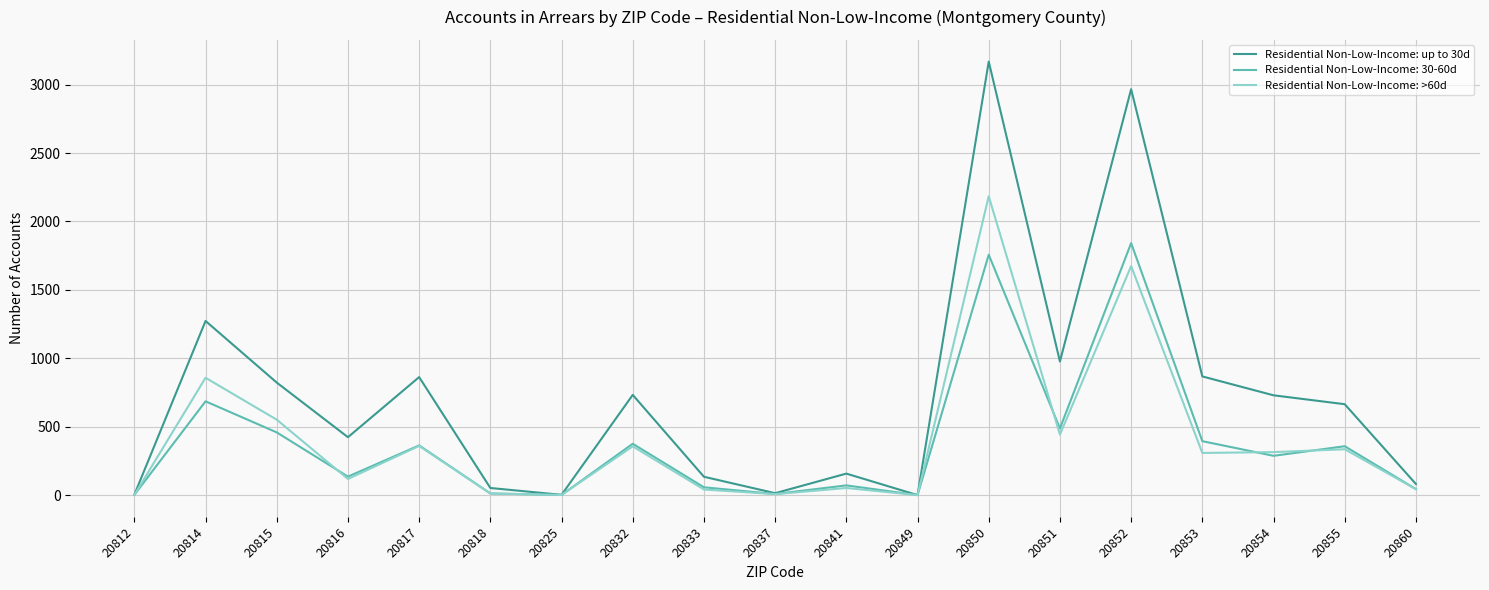

How many interior local peaks does the Residential Non-Low-Income: >60d series have?

7